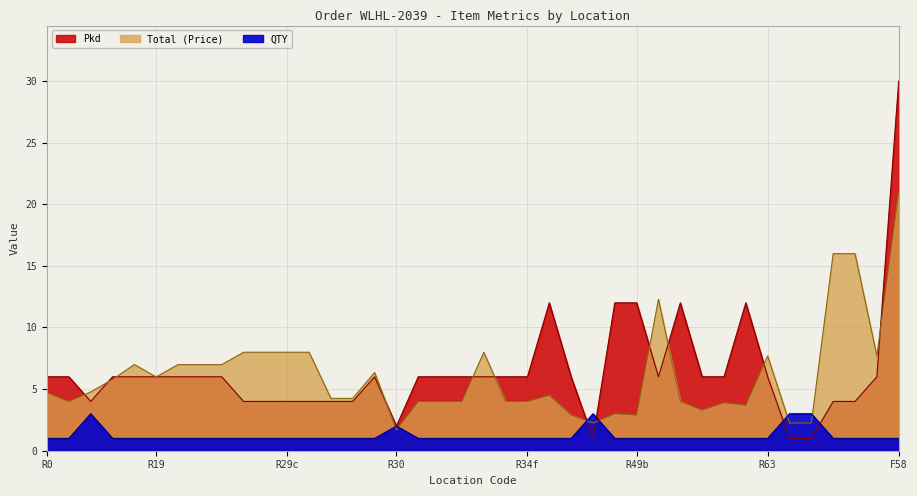

Where is Pkd nearest to the value 15?

23